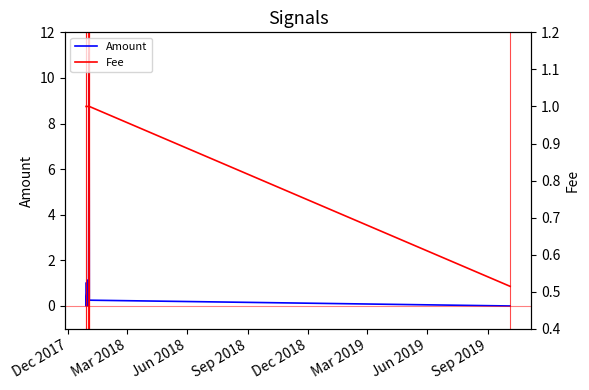

How many times do Amount and Fee cross each other?

4